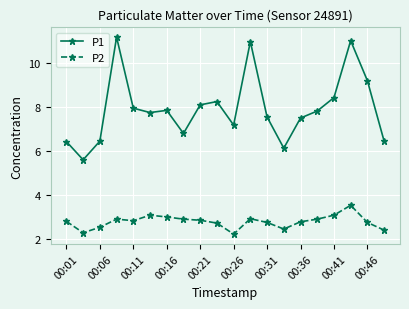

Which series has the largest range (max minus min)?

P1